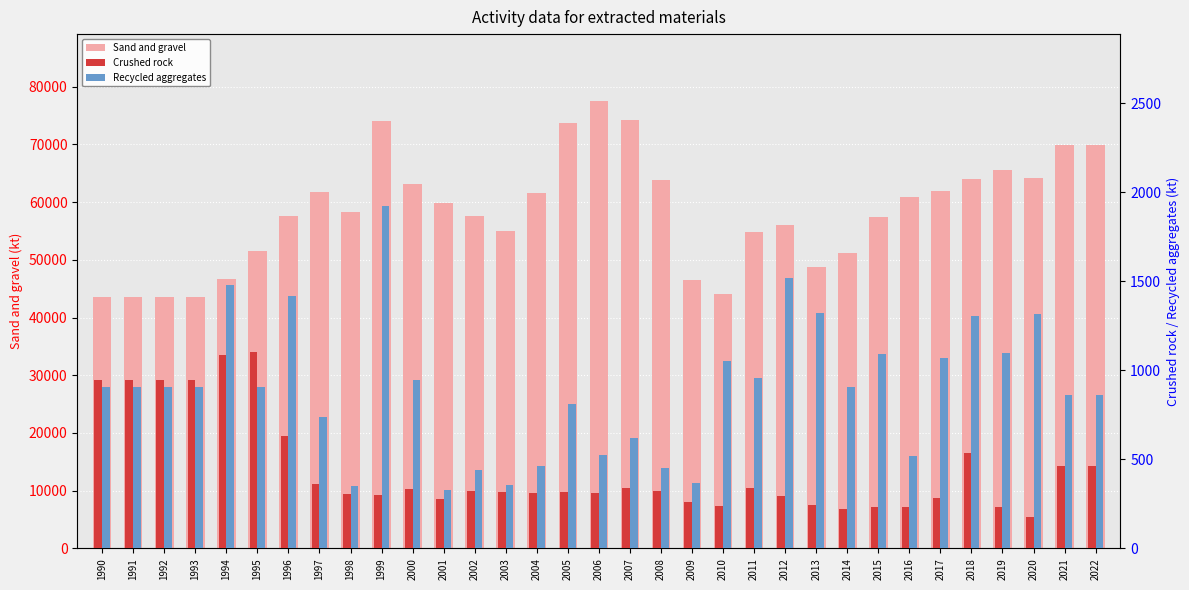

What is the highest value of the Crushed rock series?

1103